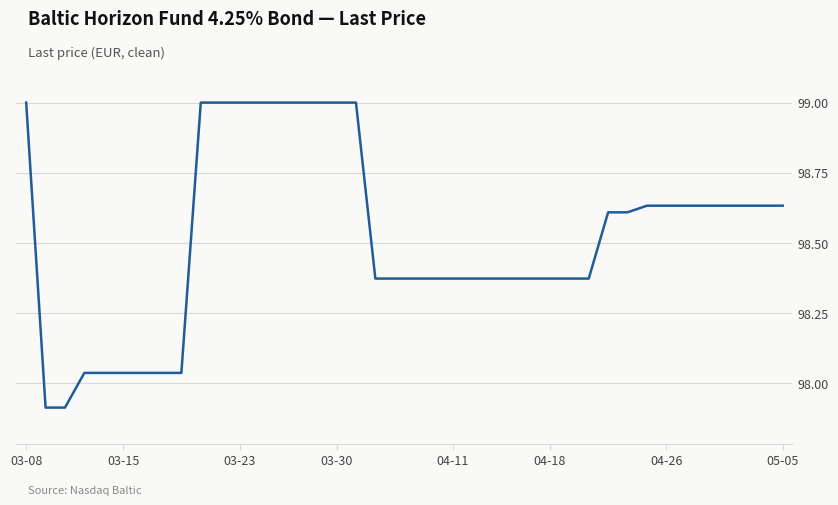

What is the average value?

98.5